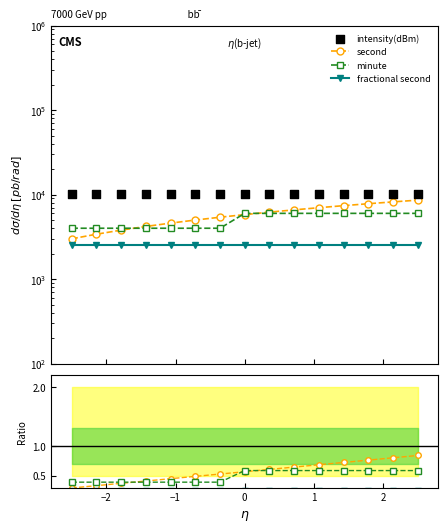

At how many categories does at least one series exceed 1739?

15